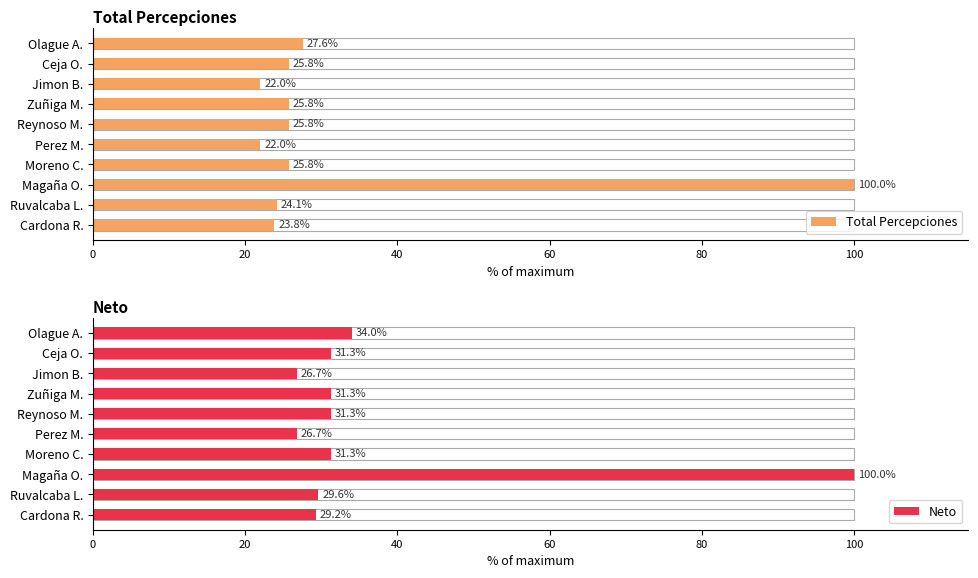

What is the maximum value for Total Percepciones?

100.0